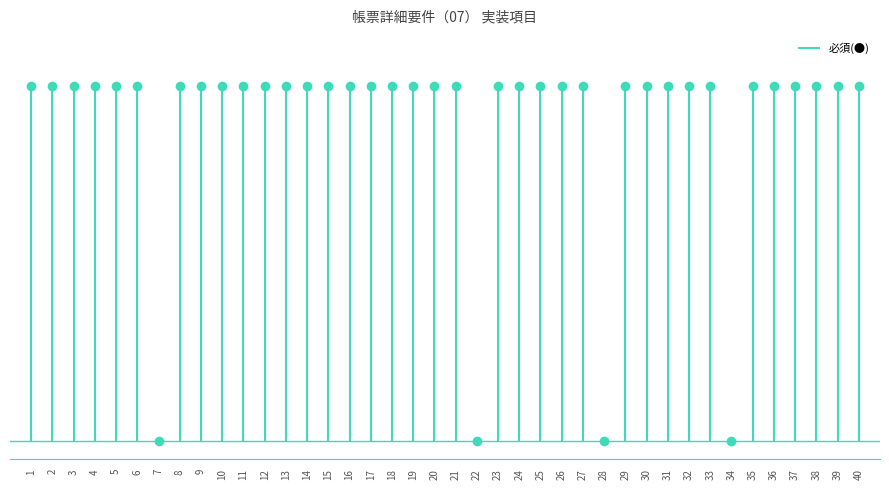

At which category does the chart reach its peak across all series?

1